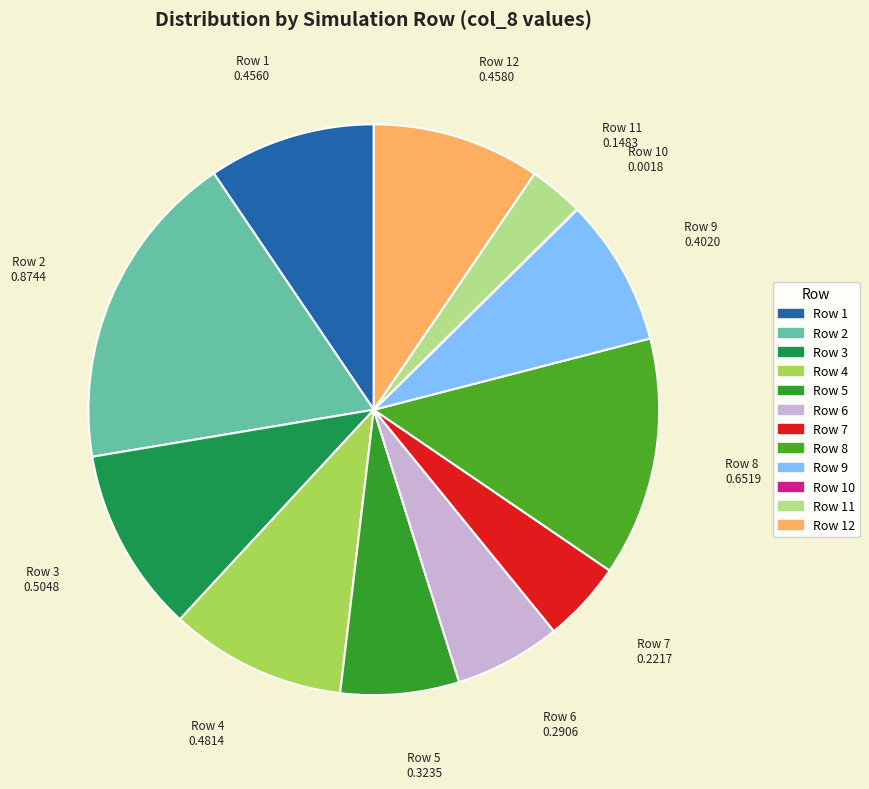

Which has a higher value, Row 11 or Row 12?

Row 12